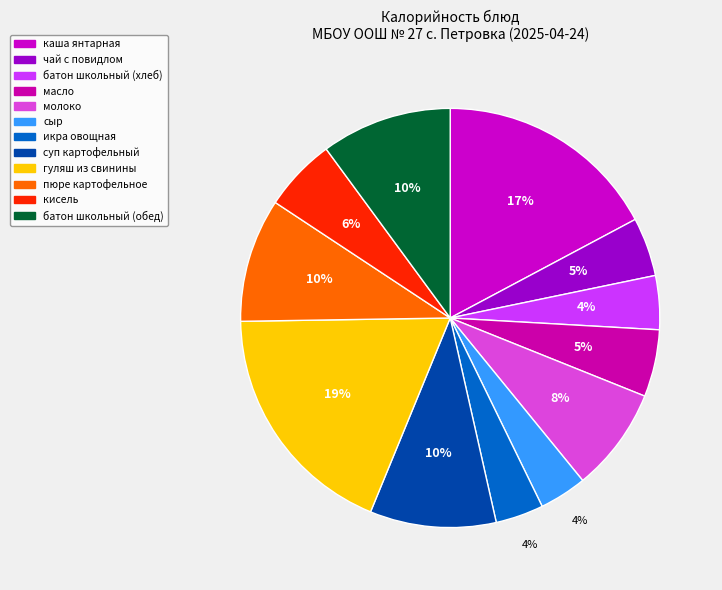

Count the number of slices in the pie.

12